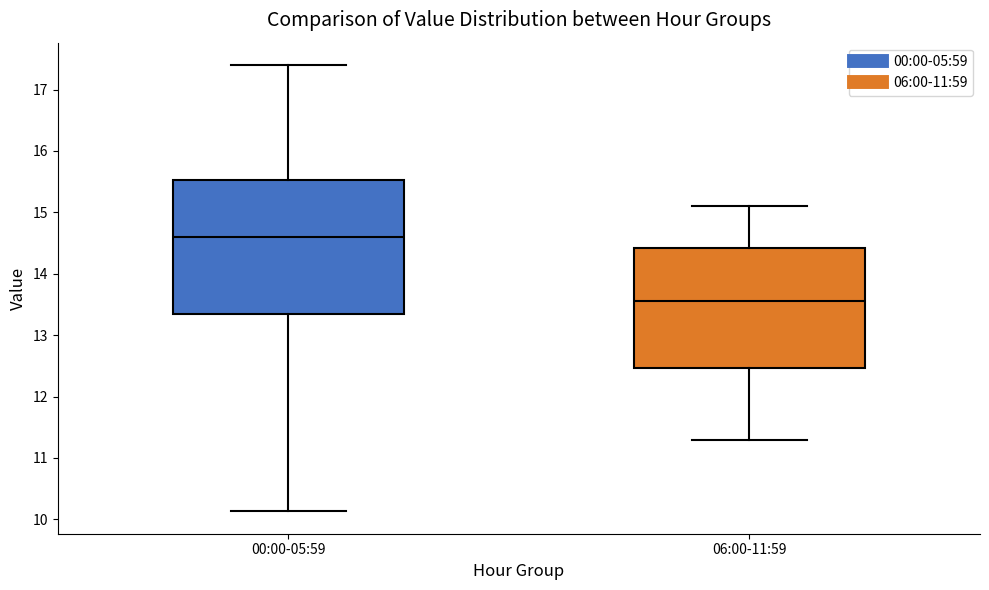

Comparing the boxes themselves (not the whiskers), which one is the tallest?

00:00-05:59